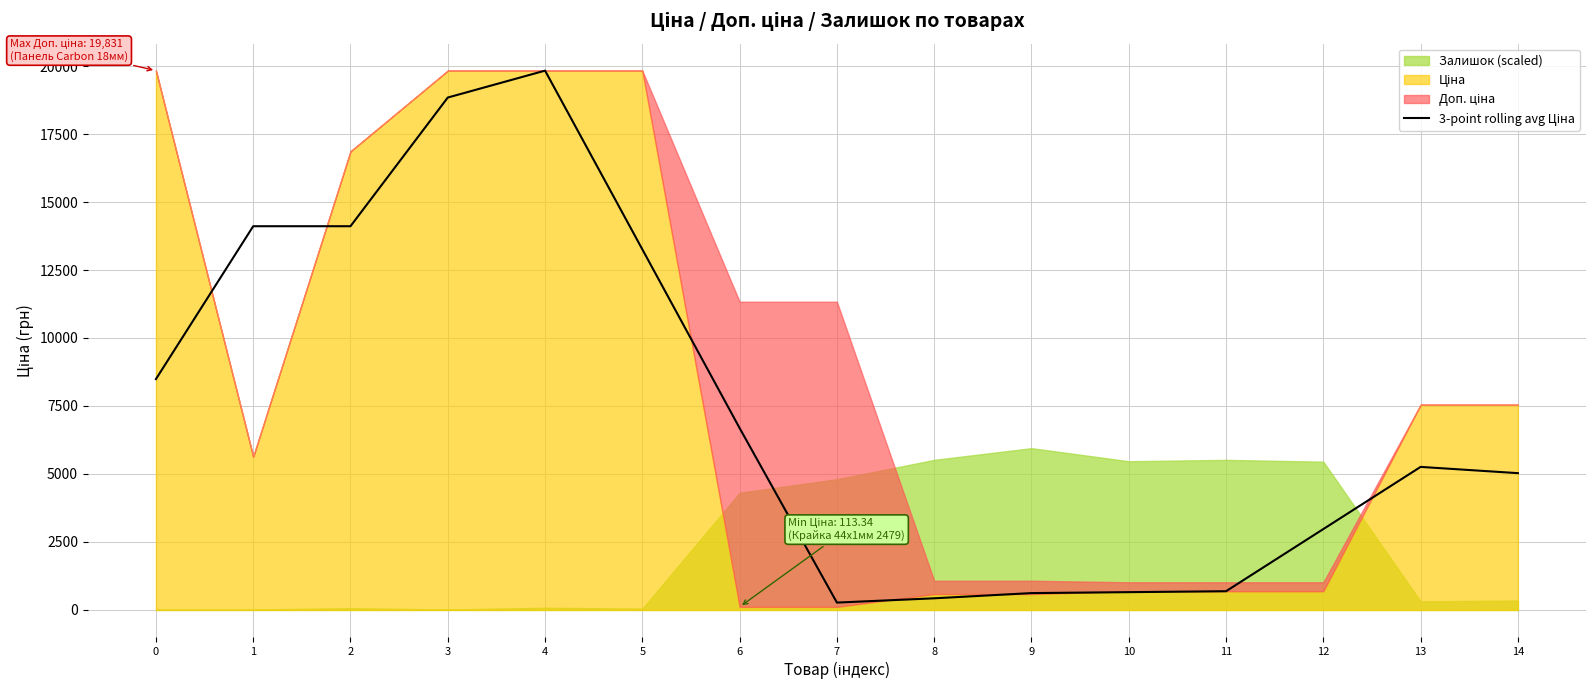

Reading left to right, list all the values displayed in this chart.

8489.0	14110.1	14110.1	18841.8	19831.1	13258.5	6685.9	270.9	428.4	620.3	654.7	689.1	2974.7	5260.3	5030.6